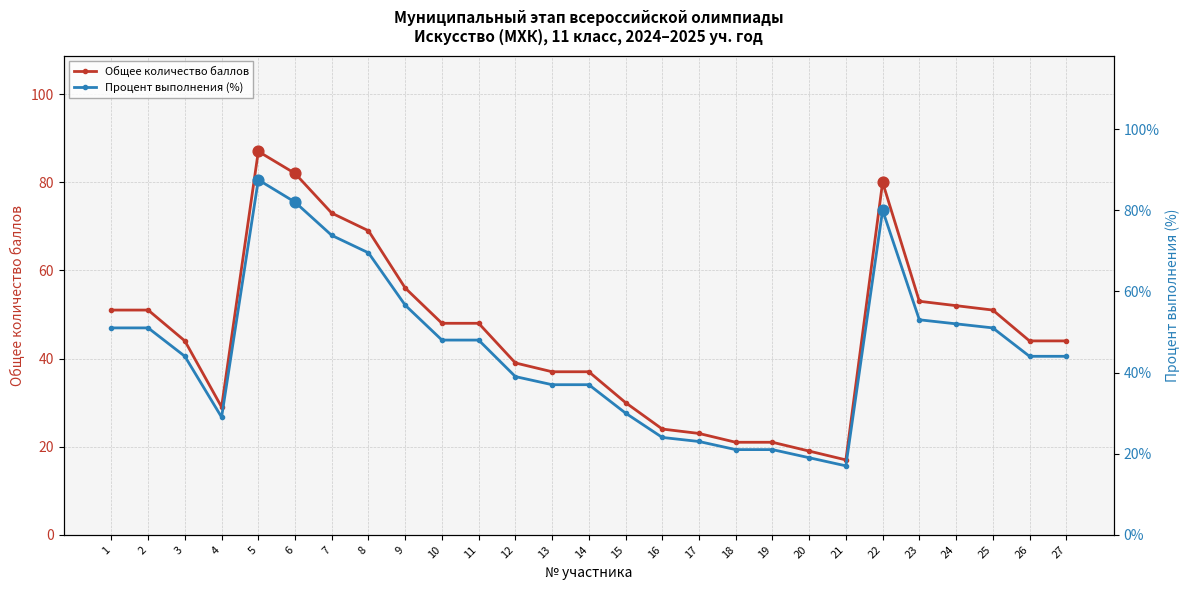

Which series reaches the minimum Y coordinate?

Общее количество баллов